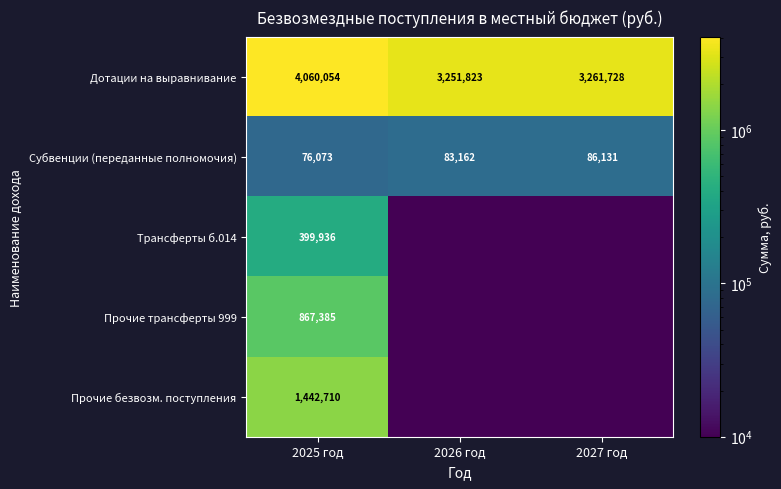

What is the difference between the maximum and minimum values in the Субвенции (переданные полномочия) series?

10058